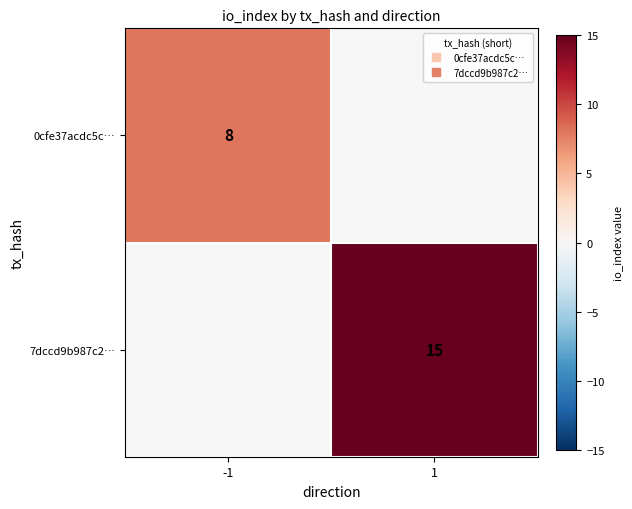

Between -1 and 1, which is larger?

-1